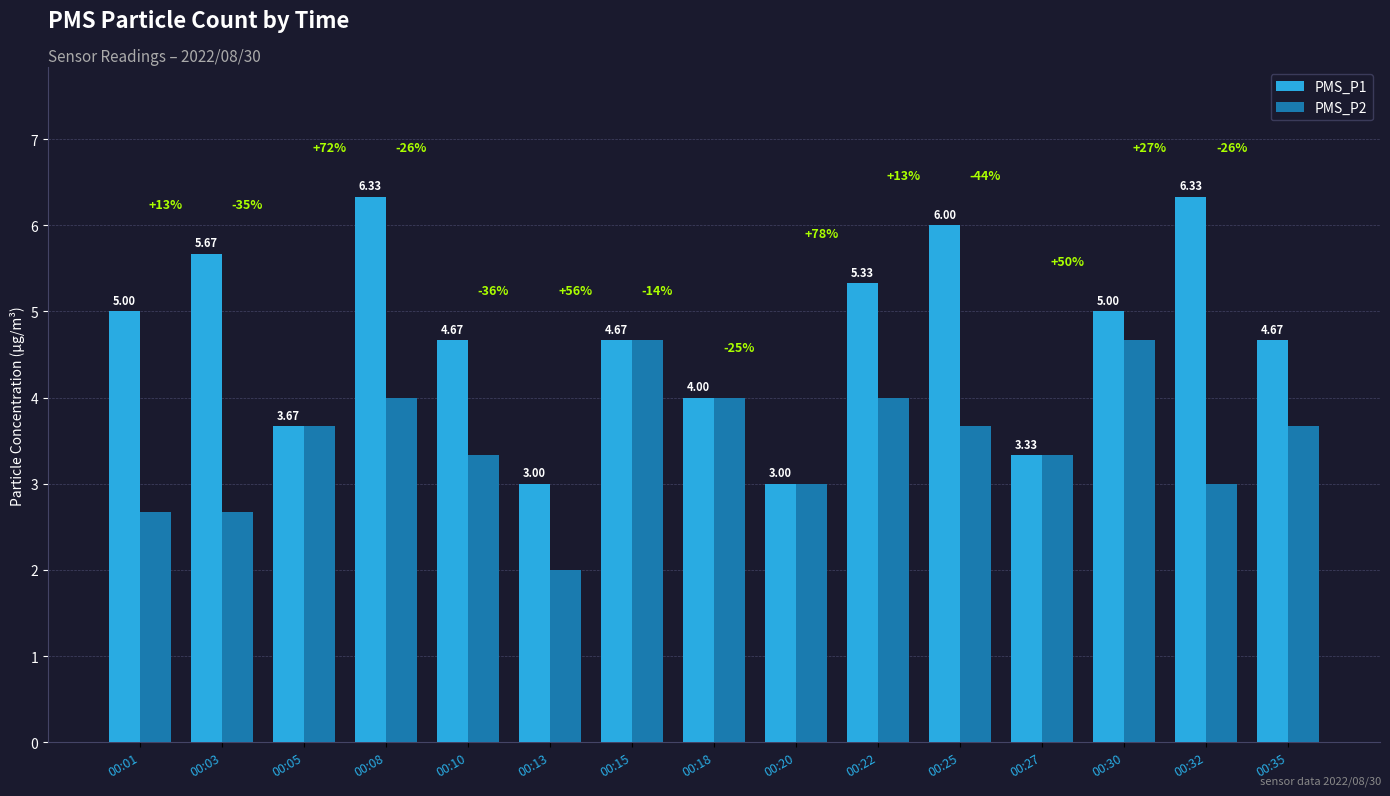

How many data points does each series have?

15